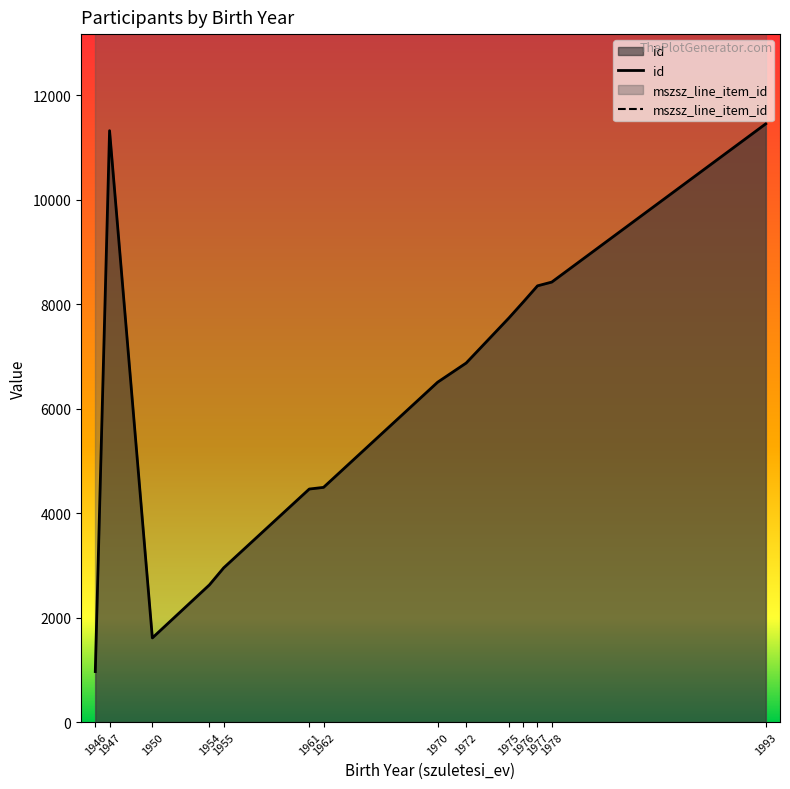

Rank the series by their average value, from highest to lowest.

mszsz_line_item_id, id